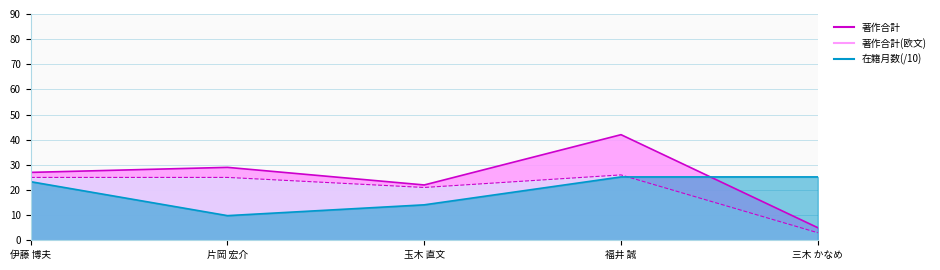

Reading left to right, transcribe all the data shown in this chart.

著作合計 (line): 27.0	29.0	22.0	42.0	5.0
著作合計(欧文) (line): 25.0	25.0	21.0	26.0	3.0
在籍月数(/10) (line): 23.3	9.8	14.1	25.2	25.2